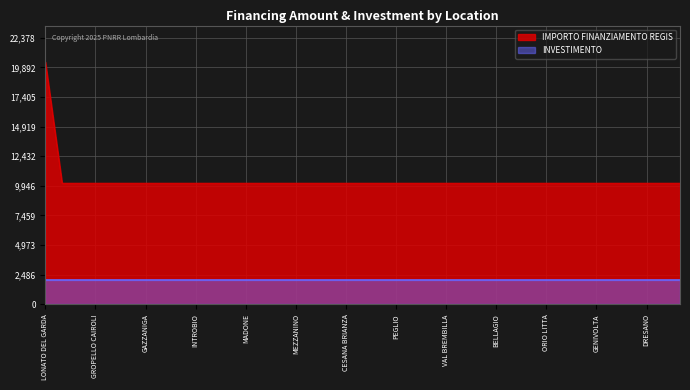

Reading left to right, what are all the values shown in this chart?

20344	10172	10172	10172	10172	10172	10172	10172	10172	10172	10172	10172	10172	10172	10172	10172	10172	10172	10172	10172	10172	10172	10172	10172	10172	10172	10172	10172	10172	10172	10172	10172	10172	10172	10172	10172	10172	10172	10172